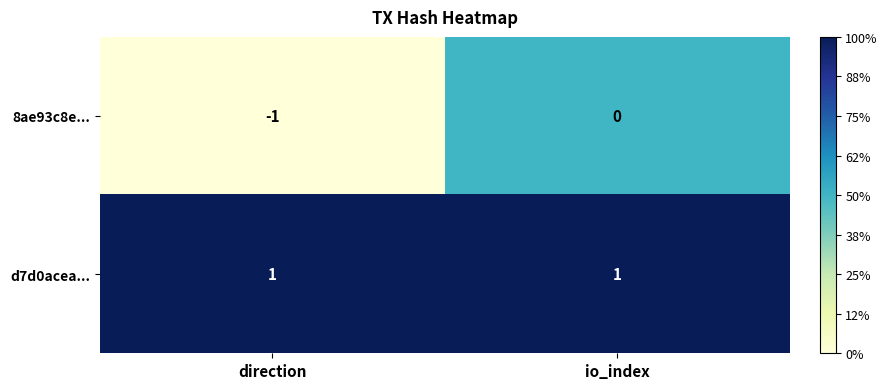

Which series has the largest range (max minus min)?

8ae93c8e...